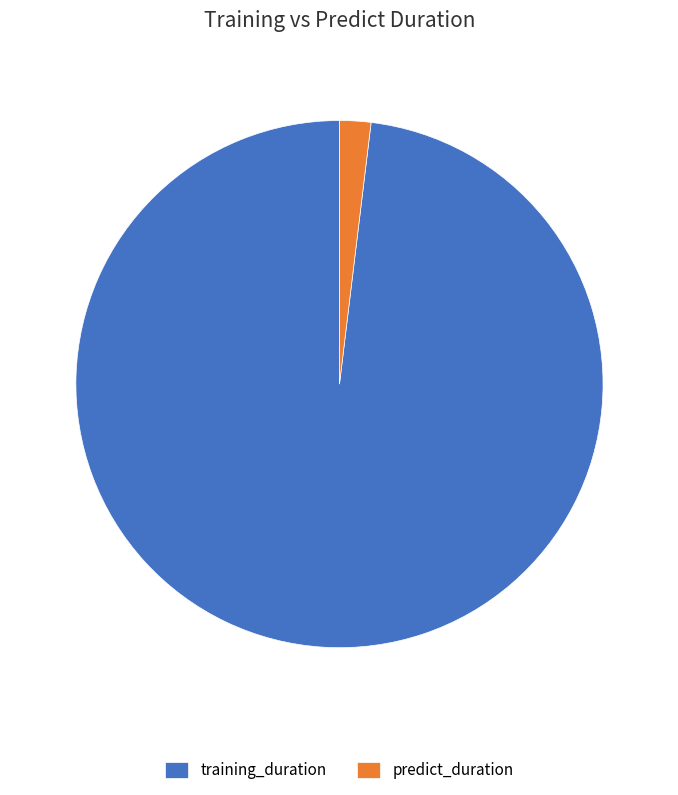

Which slice represents more than half of the pie?

training_duration